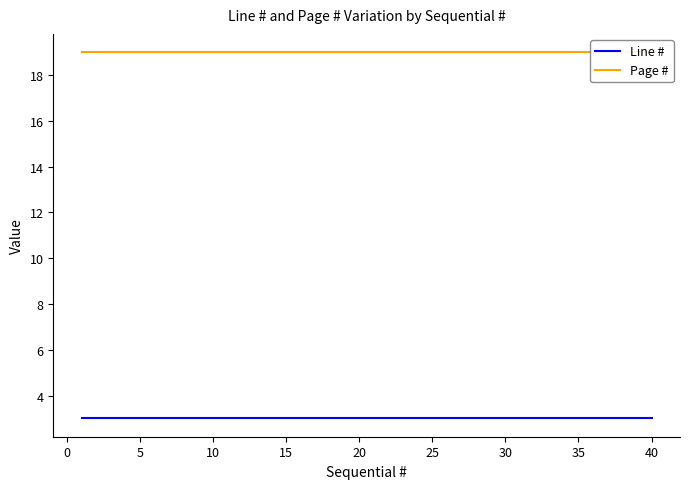

Reading right to left, extract all data points from this chart.

Line #: 3	3	3	3	3	3	3	3	3	3	3	3	3	3	3	3	3	3	3	3	3	3	3	3	3	3	3	3	3	3	3	3	3	3	3	3	3	3	3	3
Page #: 19	19	19	19	19	19	19	19	19	19	19	19	19	19	19	19	19	19	19	19	19	19	19	19	19	19	19	19	19	19	19	19	19	19	19	19	19	19	19	19